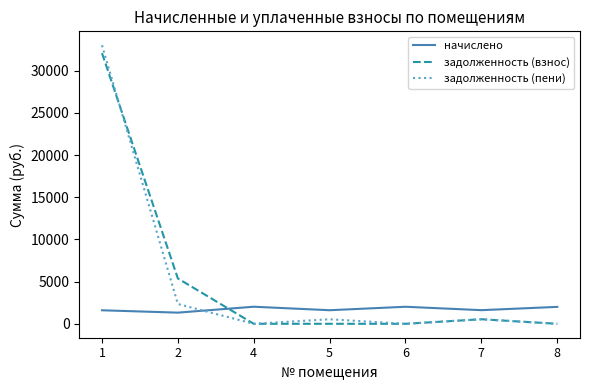

True or false: задолженность (взнос) and начислено cross at least once.

True